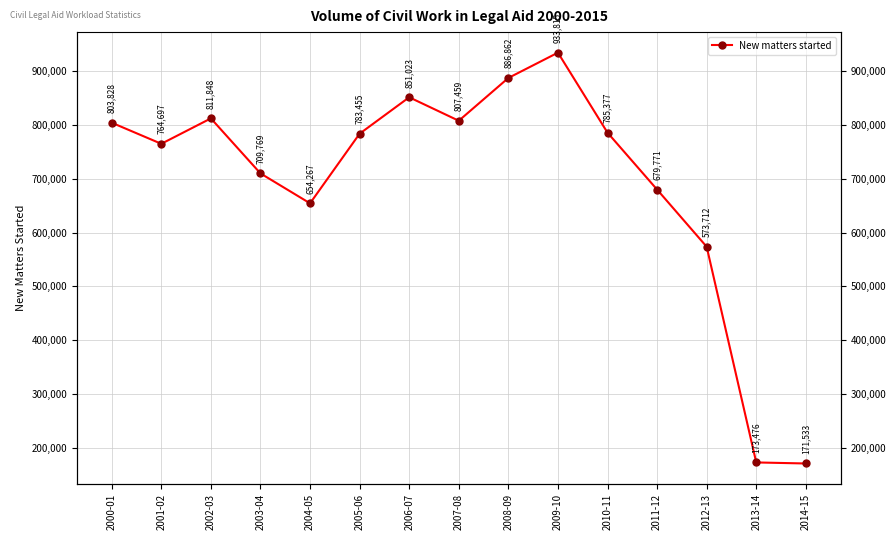

Read the value at 2011-12, to the nearest 50.

679750